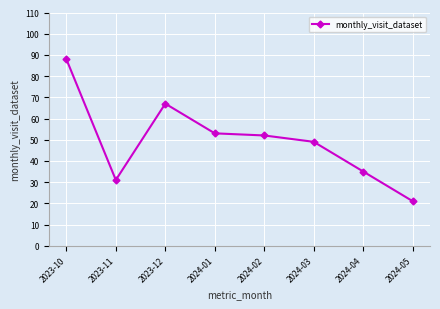

True or false: the data shows 49 at 2024-03.

True